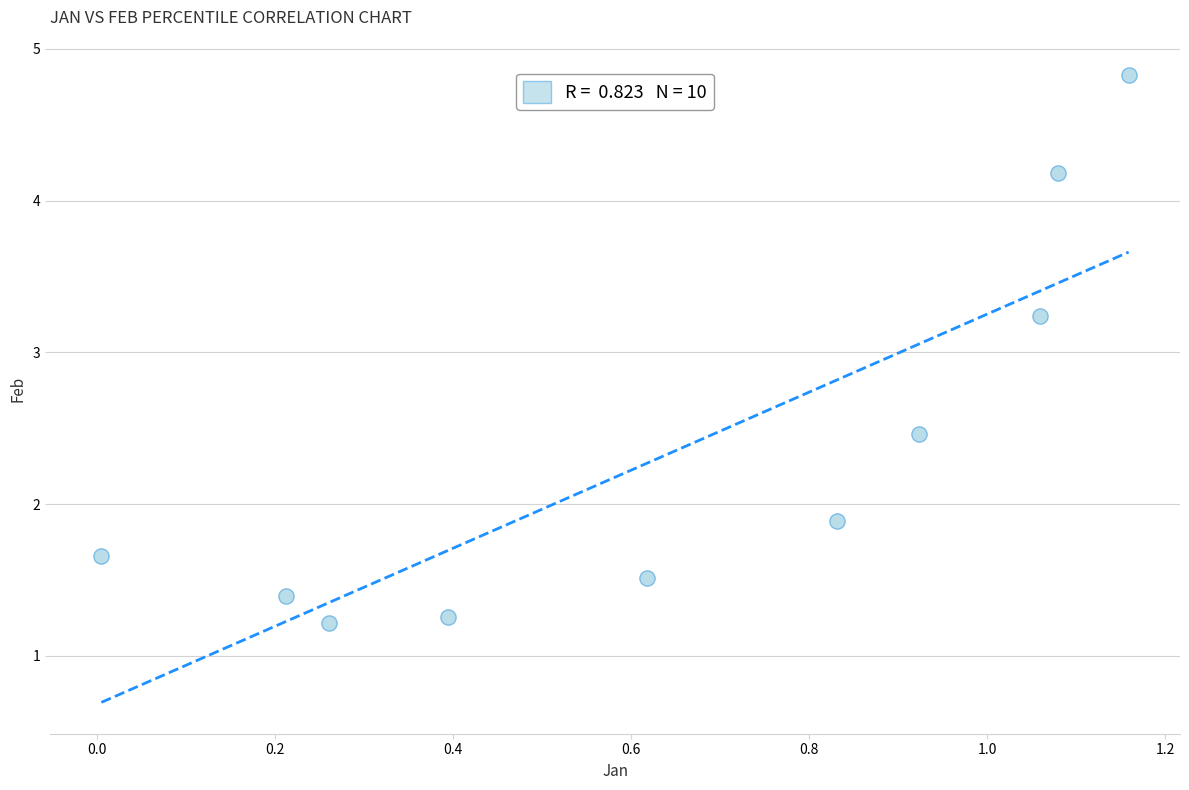

What is the range of Y values (max minus min)?

3.6